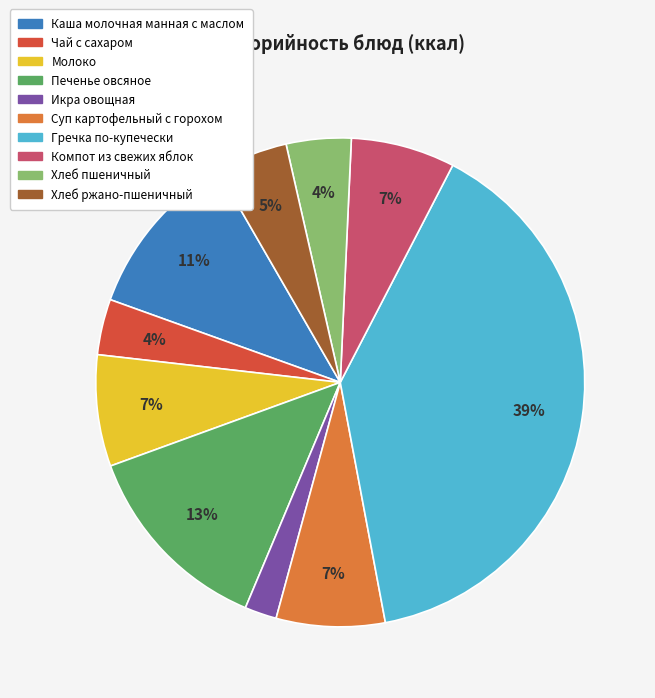

Does Хлеб ржано-пшеничный account for over 50% of the chart?

No